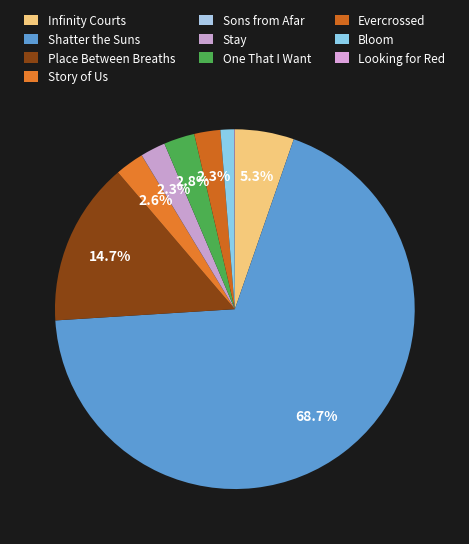

Which has a higher value, Story of Us or Shatter the Suns?

Shatter the Suns